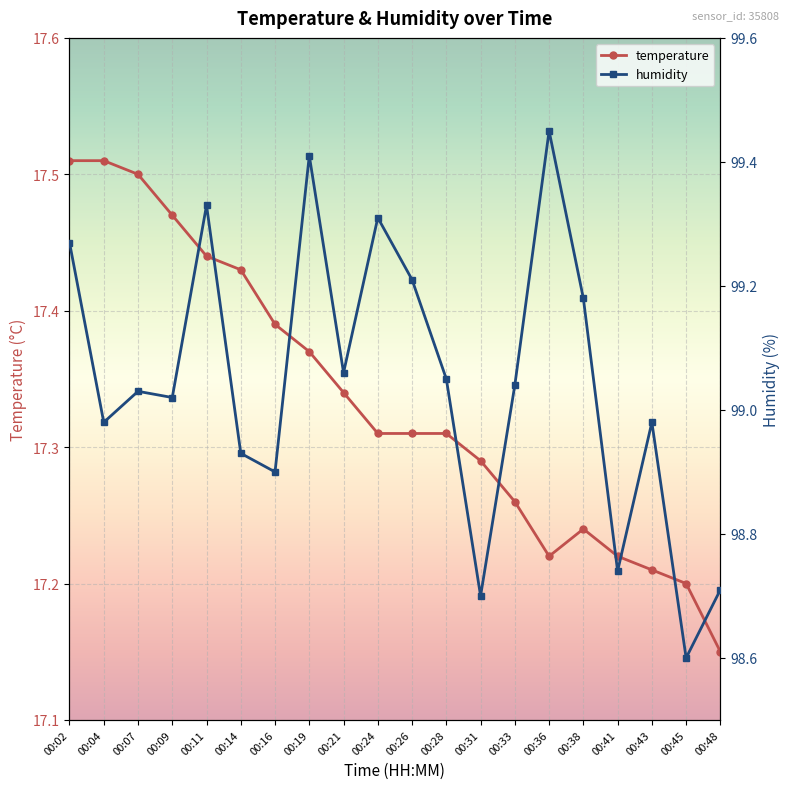

Count the temperature values in the range 17 to 18.

20